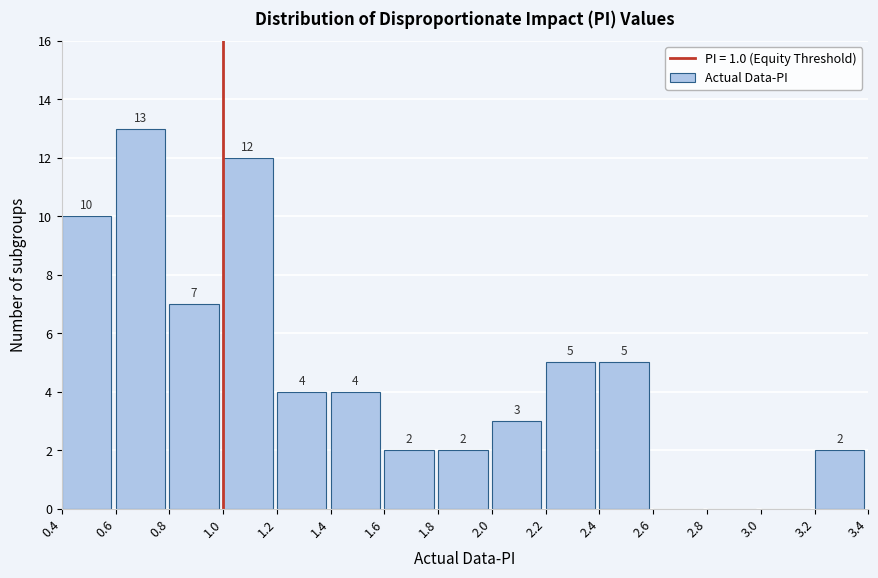

Which range on the x-axis has the tallest bar?

0.6 to 0.8